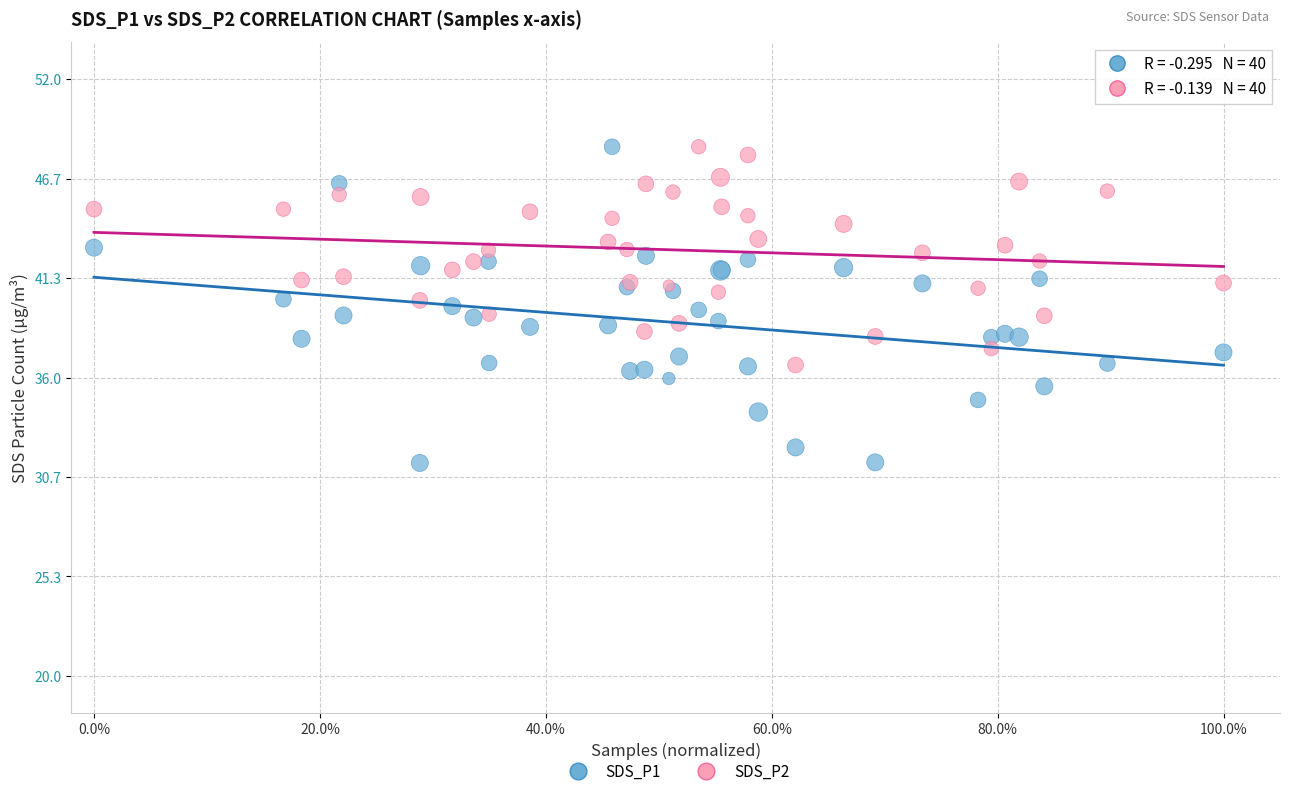

Which series reaches the minimum Y coordinate?

SDS_P1